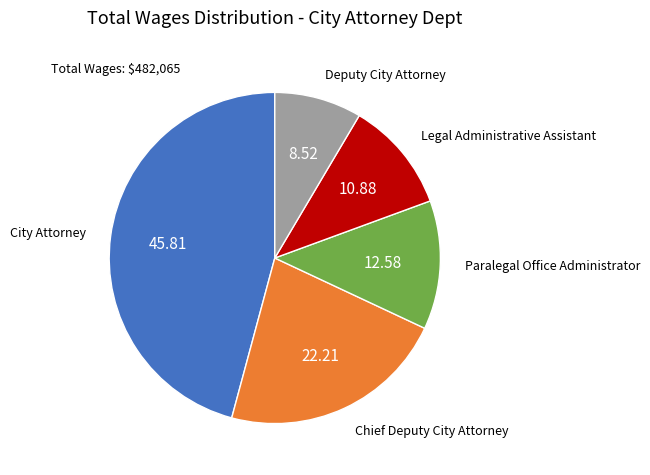

Which category has the smallest portion of the pie?

Deputy City Attorney